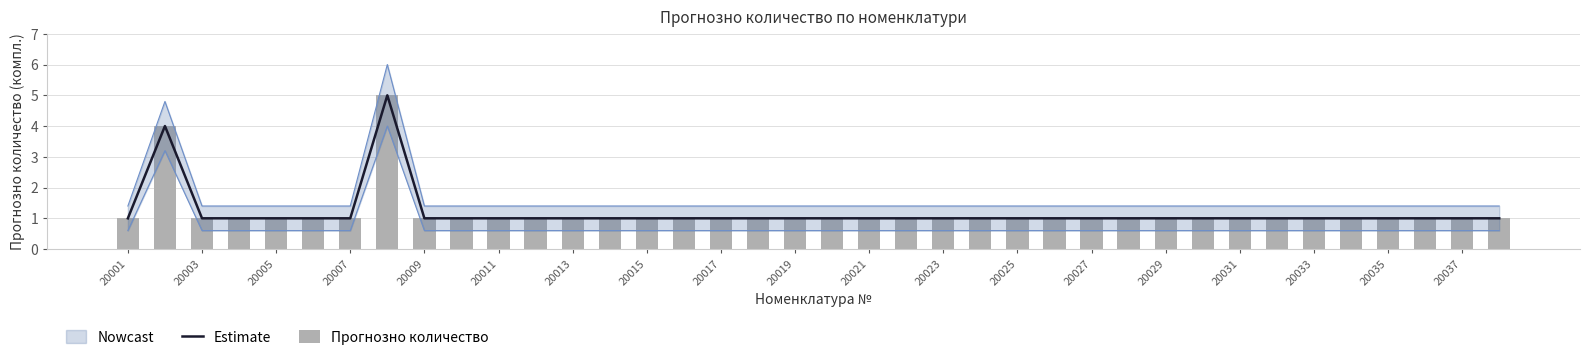

What is the average value of the Estimate series?

1